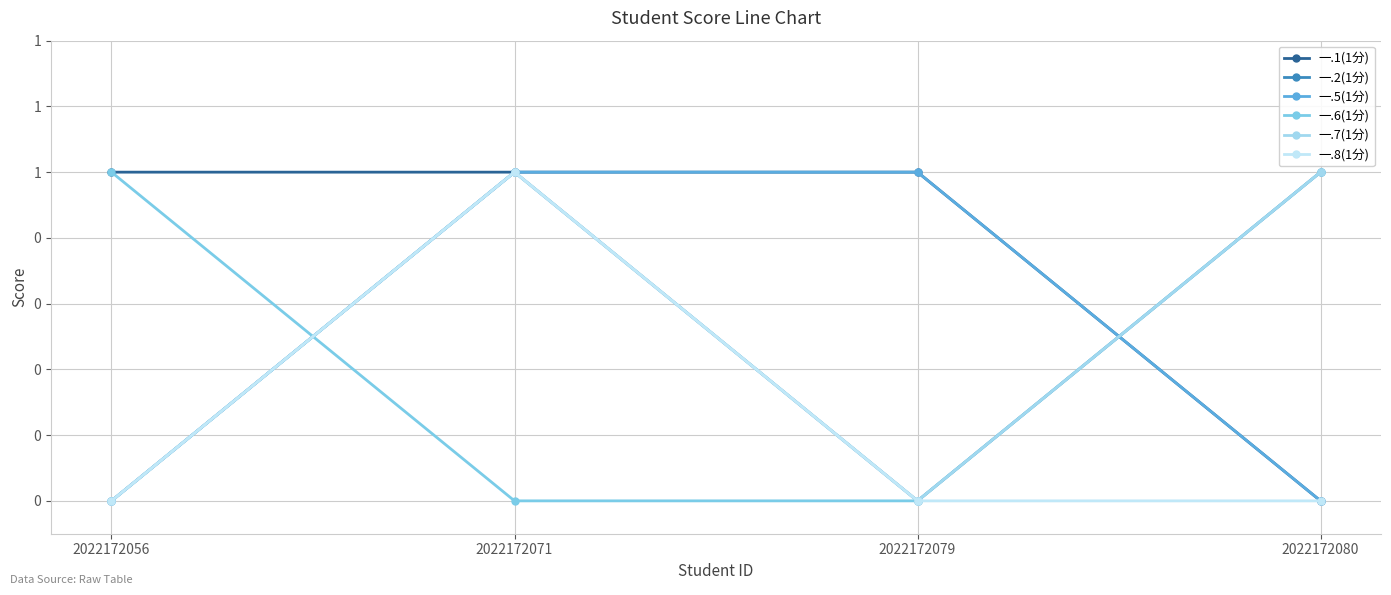

At which category does 一.2(1分) reach its first local peak?

2022172071